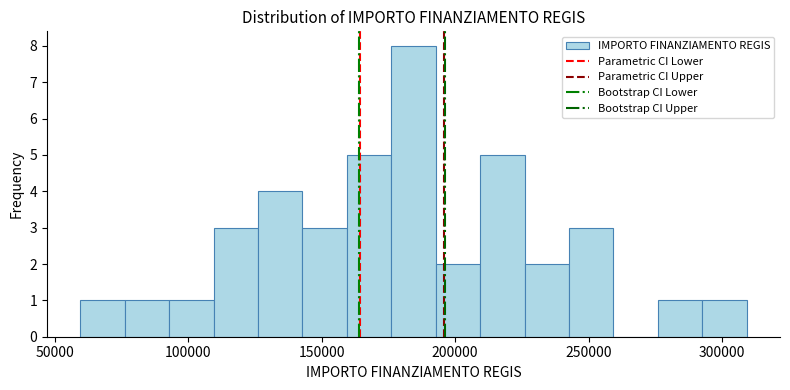

Read against the x-axis, roughly where is the centre of the tallest bar?

185000